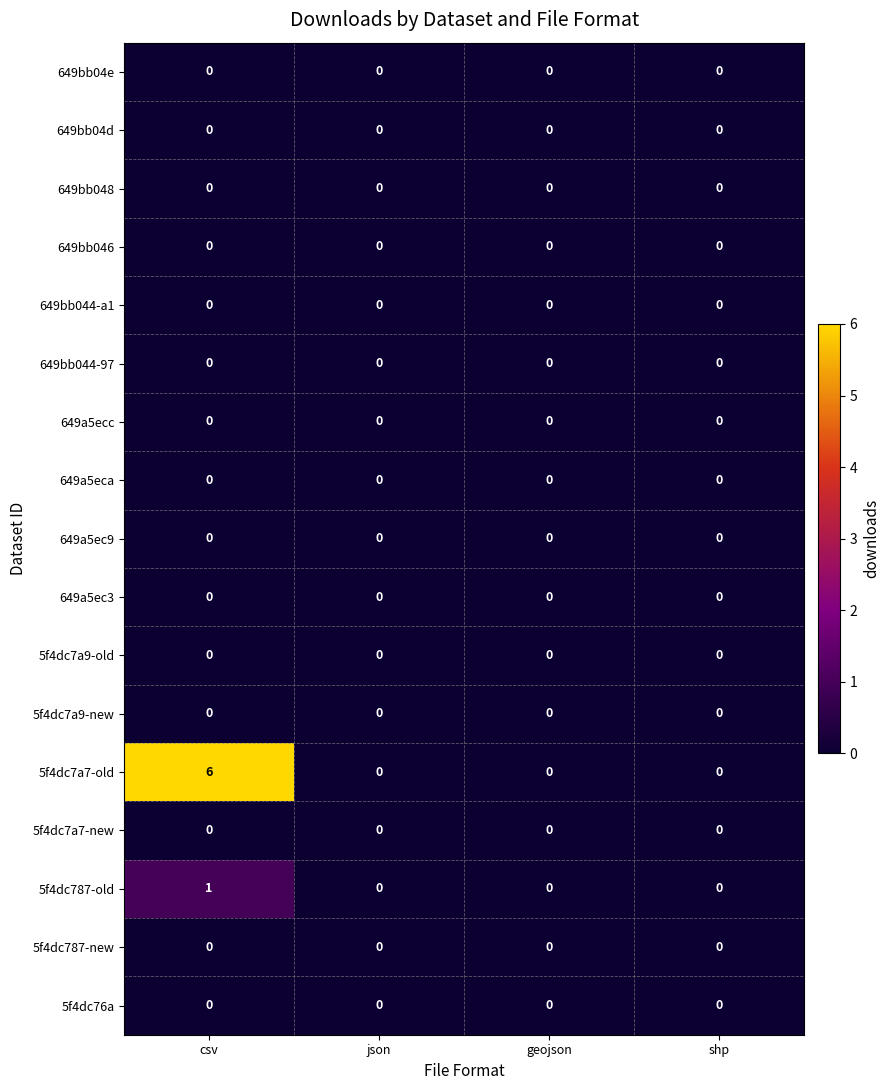

What is the difference between the highest and lowest values at csv?

6